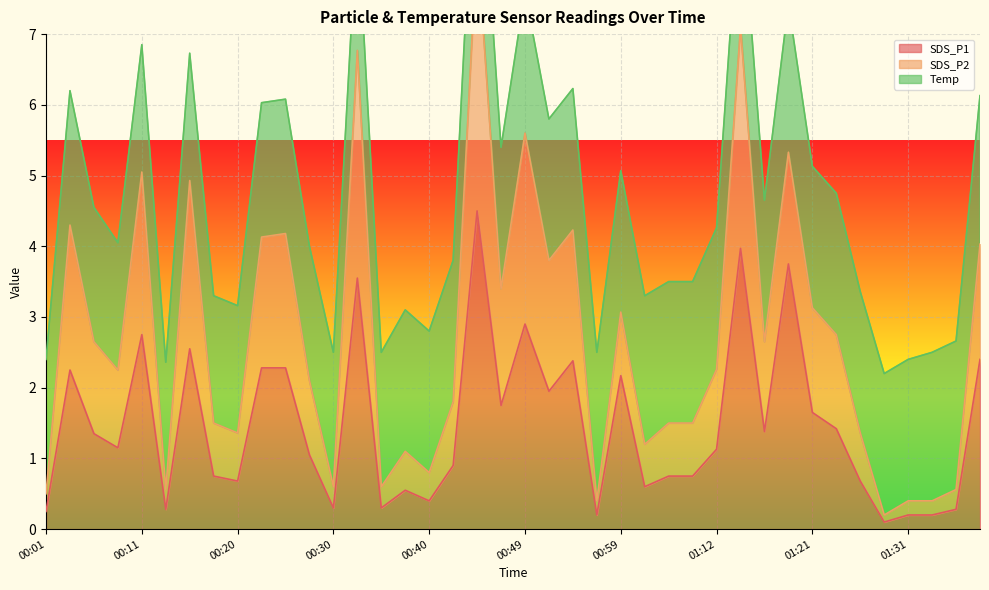

Is it true that SDS_P1 equals 0.2 at 01:31?

True